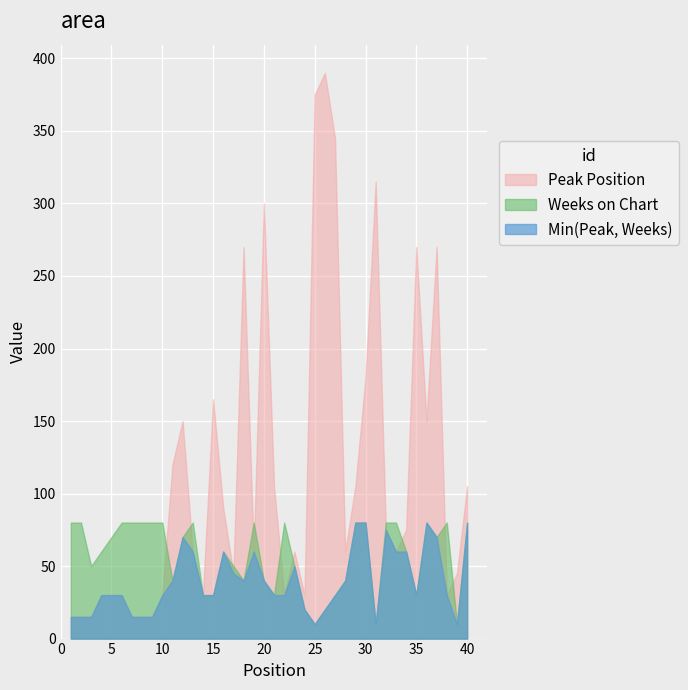

What is the minimum value shown in the chart?

1